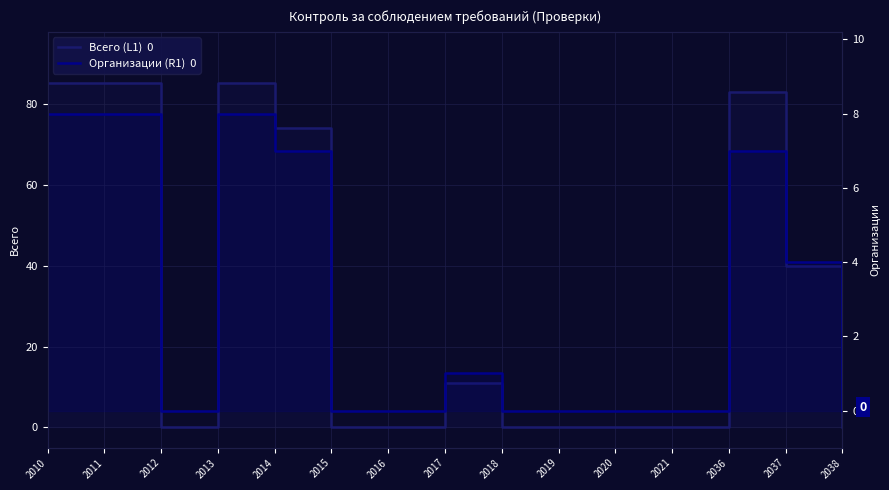

At which label is Организации (R1)  0 closest to 4?

2037